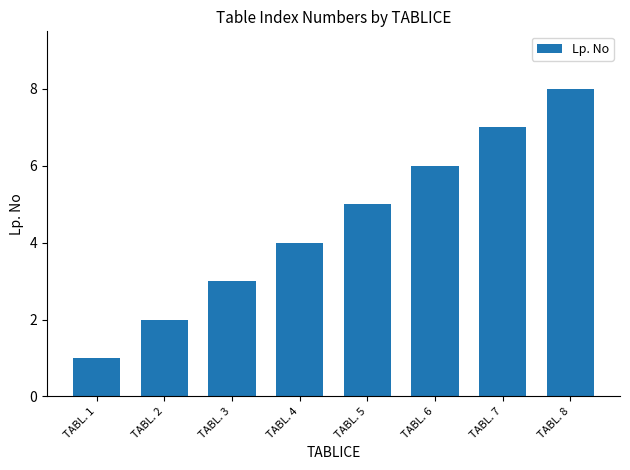

What value does the data have at TABL. 1?

1